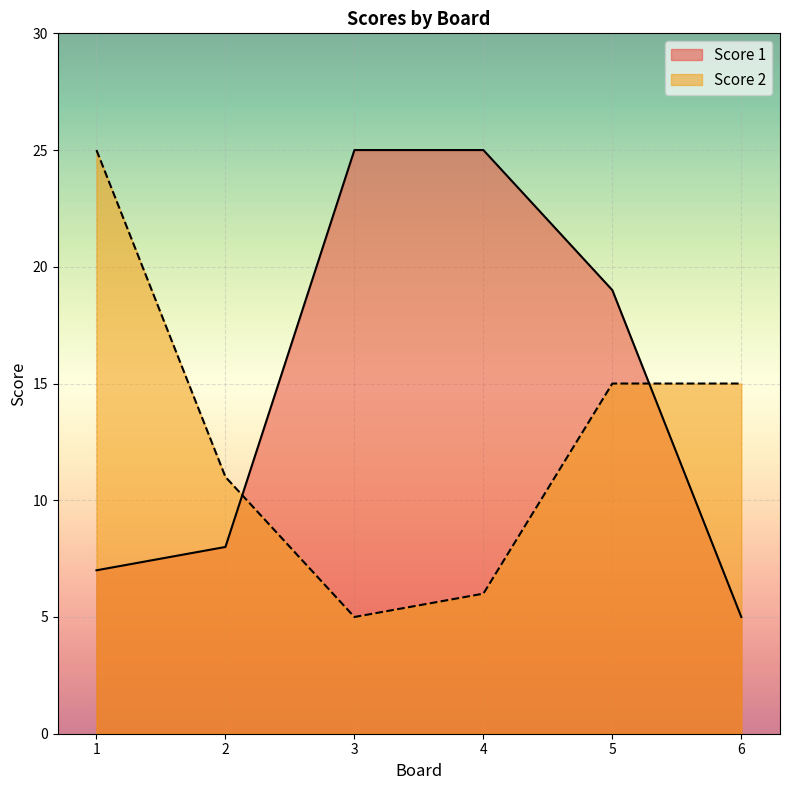

How many values in the Score 1 series exceed 19?

2